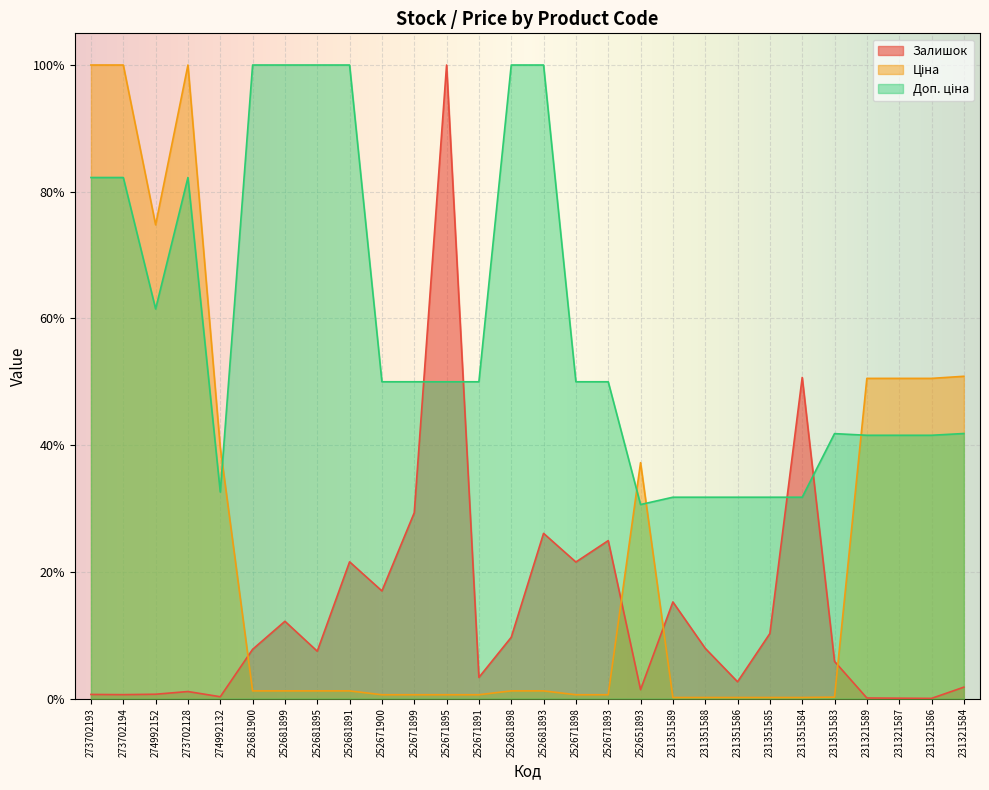

Rank the series by their average value, from highest to lowest.

Доп. ціна, Ціна, Залишок